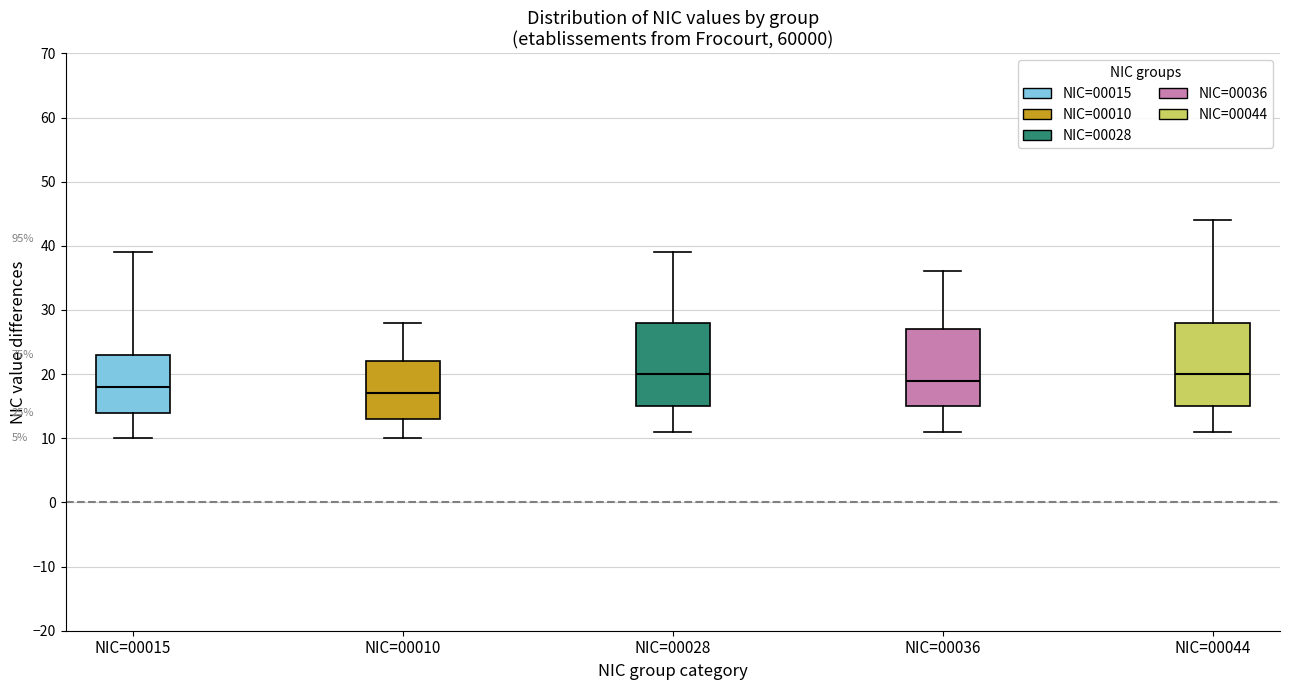

Which box's median line is the lowest?

NIC=00010